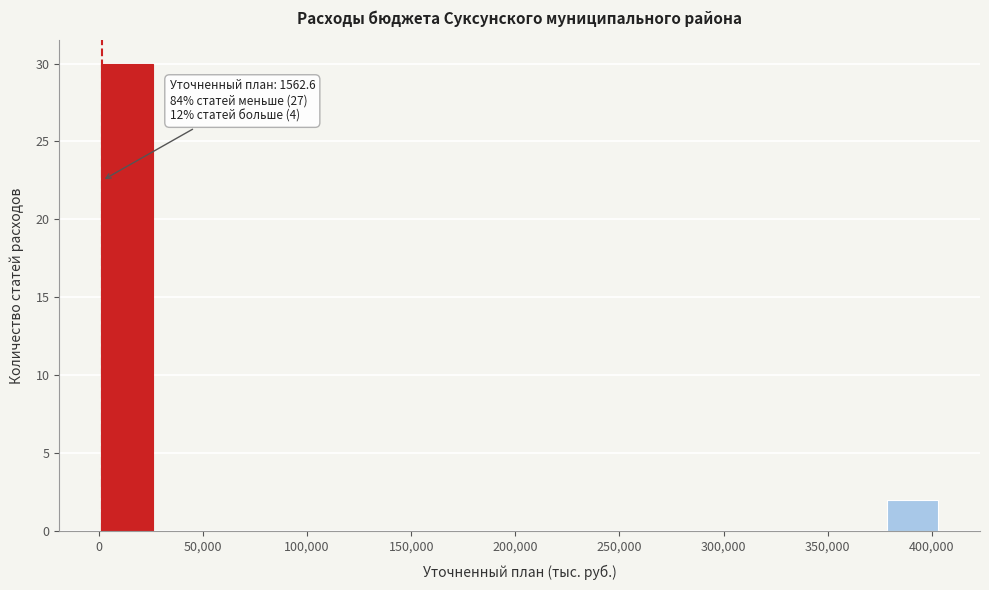

Which range on the x-axis has the tallest bar?

0 to 25000